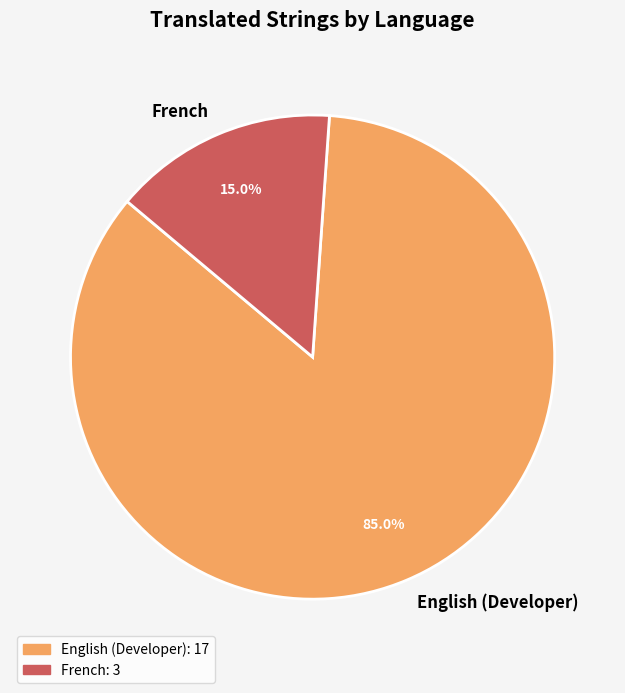

Which has a higher value, French or English (Developer)?

English (Developer)